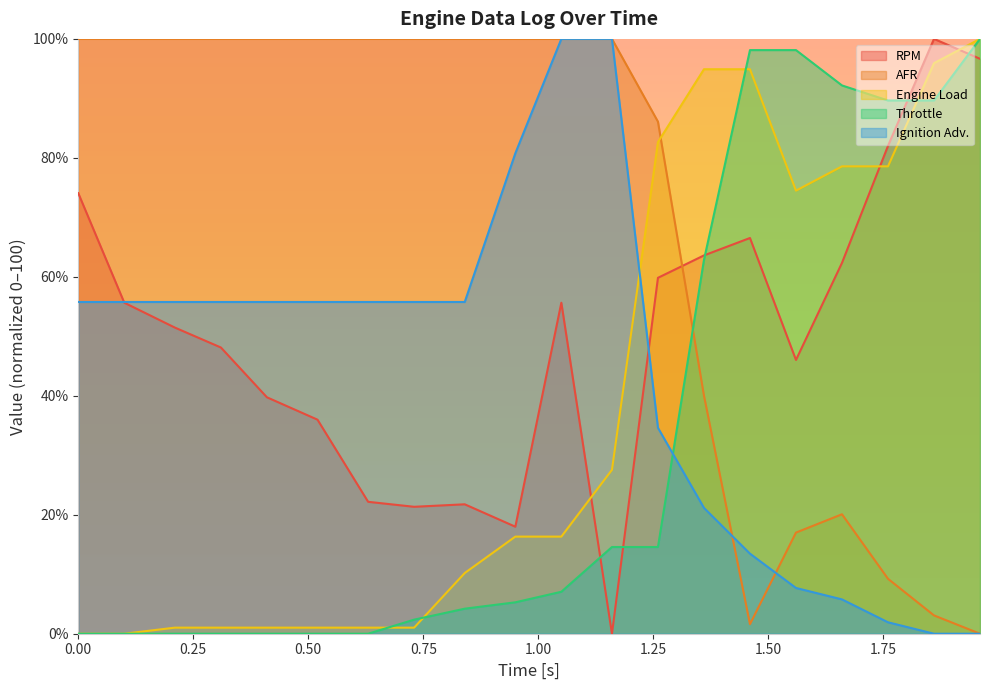

At how many categories does at least one series exceed 77?

20